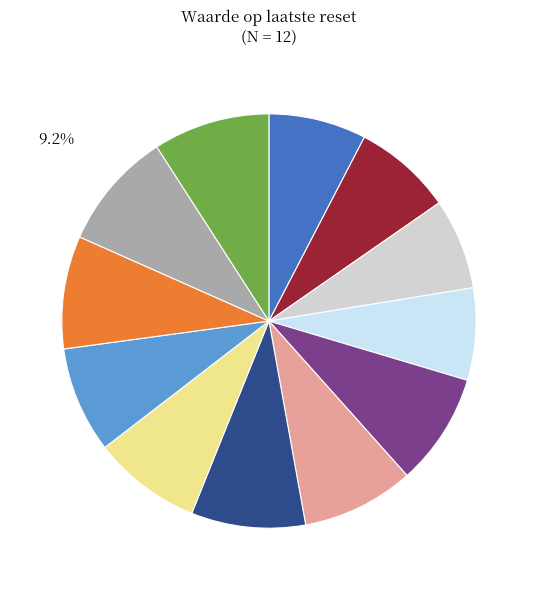

Does any single category account for the majority?

No